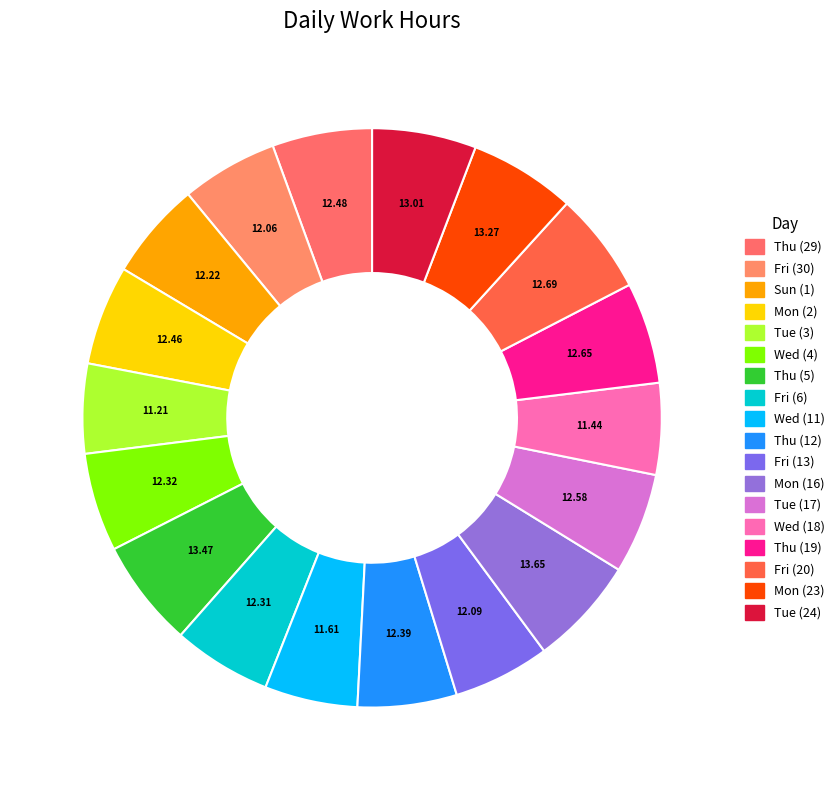

Does Wed (4) account for over 50% of the chart?

No